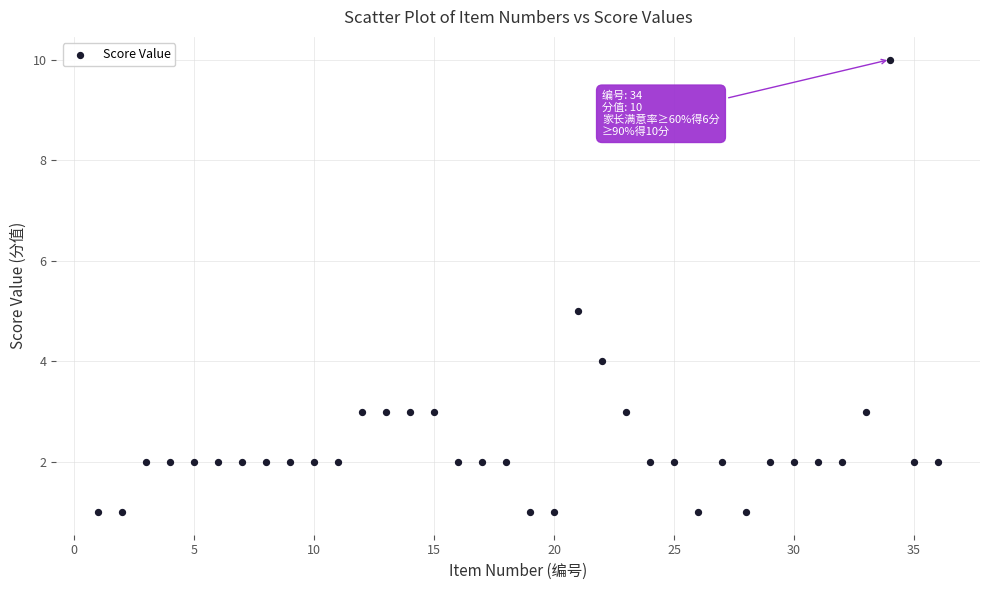

What is the range of X values (max minus min)?

35